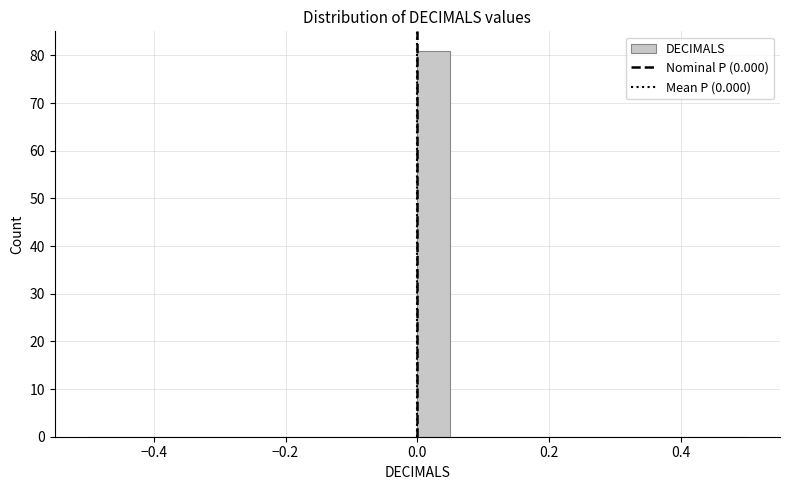

Around what value on the x-axis is the tallest bar? Give the approximate position of its centre, as read against the axis.

0.02